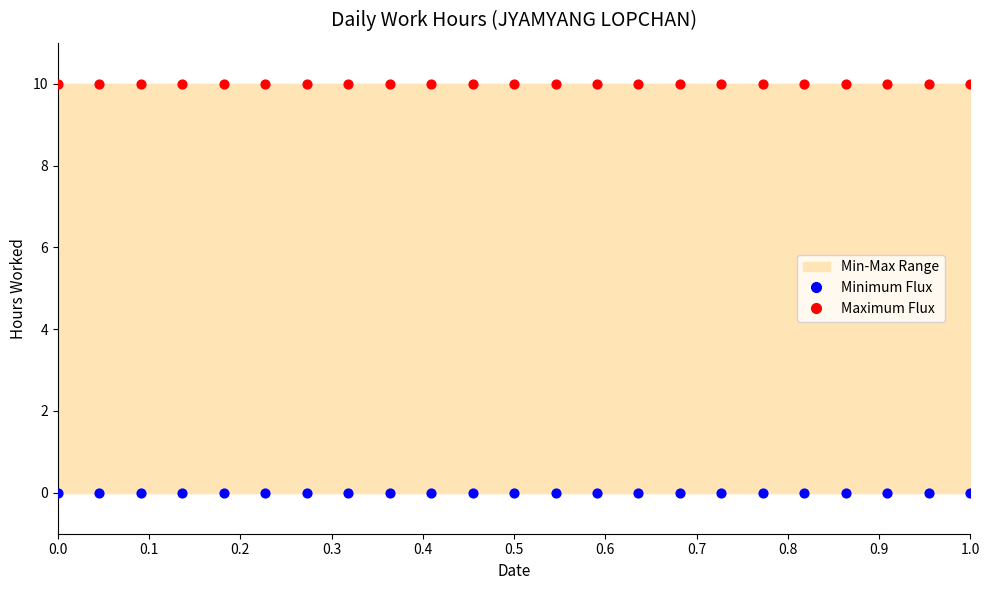

Which series reaches the minimum Y coordinate?

Minimum Flux